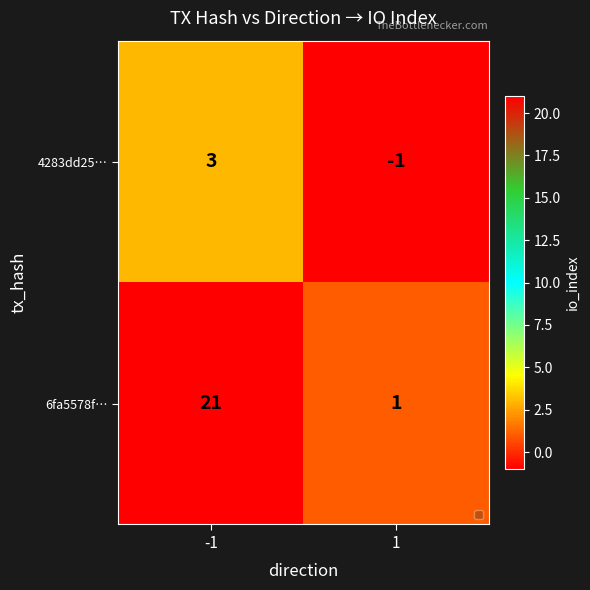

What is the highest value of the 6fa5578f… series?

21